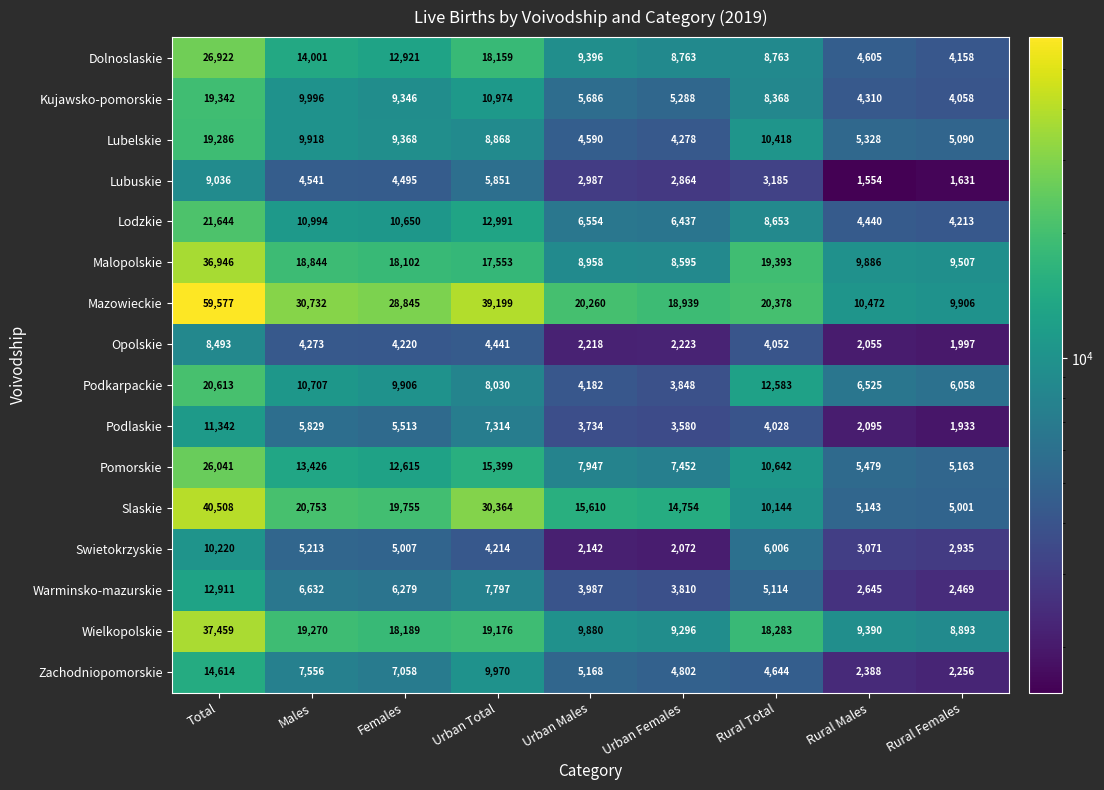

Rank the series at Rural Females from lowest to highest value.

Lubuskie, Podlaskie, Opolskie, Zachodniopomorskie, Warminsko-mazurskie, Swietokrzyskie, Kujawsko-pomorskie, Dolnoslaskie, Lodzkie, Slaskie, Lubelskie, Pomorskie, Podkarpackie, Wielkopolskie, Malopolskie, Mazowieckie